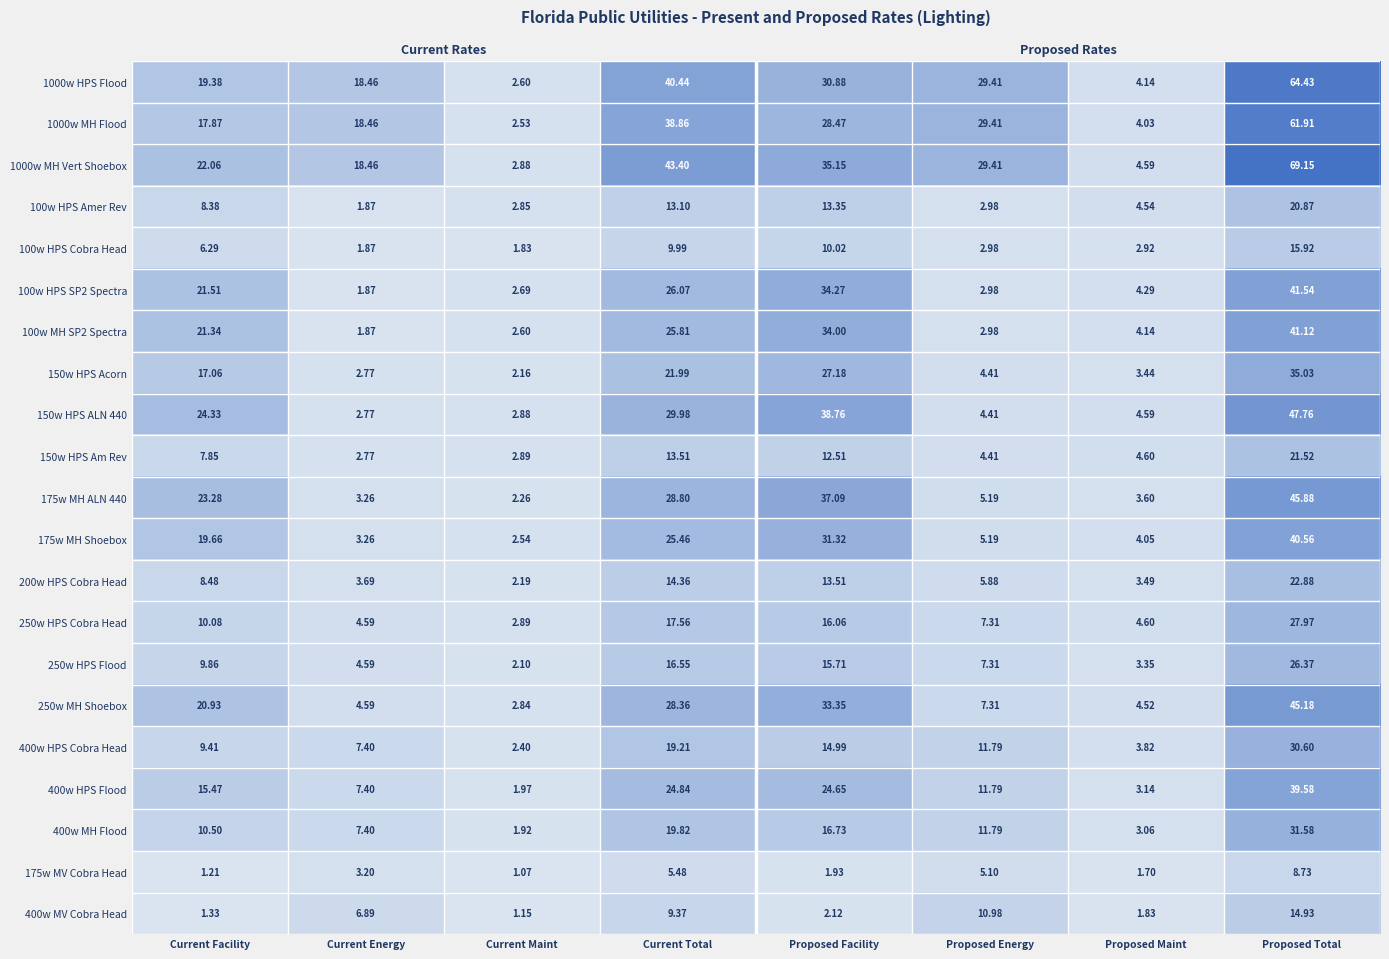

What is the difference between the maximum and minimum values in the 175w MH Shoebox series?

38.0